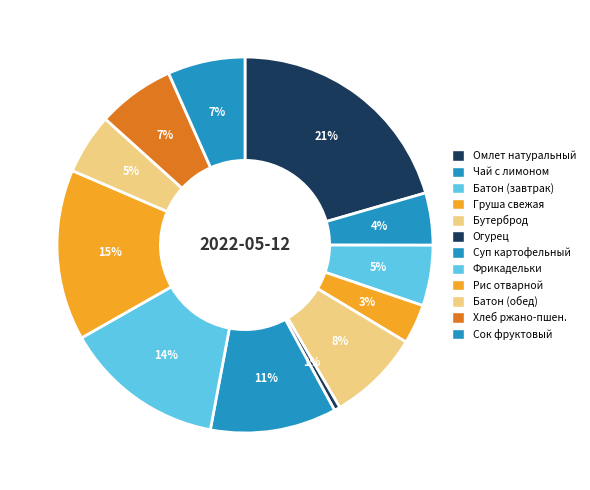

How many slices are in this pie chart?

12